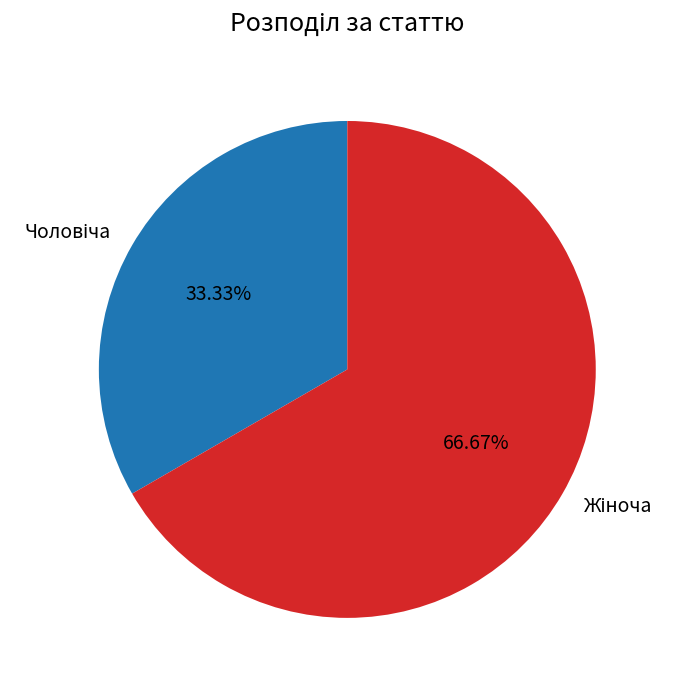

Does any single category account for the majority?

Yes